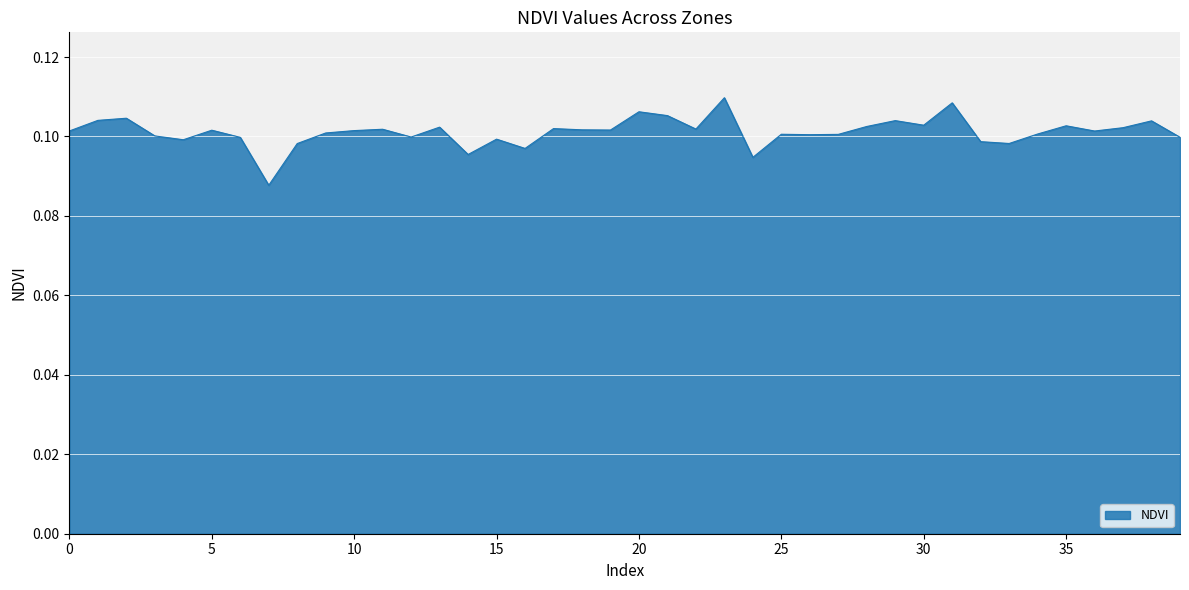

Reading right to left, transcribe all the data shown in this chart.

39=0.1	38=0.1	37=0.1	36=0.1	35=0.1	34=0.1	33=0.1	32=0.1	31=0.1	30=0.1	29=0.1	28=0.1	27=0.1	26=0.1	25=0.1	24=0.1	23=0.1	22=0.1	21=0.1	20=0.1	19=0.1	18=0.1	17=0.1	16=0.1	15=0.1	14=0.1	13=0.1	12=0.1	11=0.1	10=0.1	9=0.1	8=0.1	7=0.1	6=0.1	5=0.1	4=0.1	3=0.1	2=0.1	1=0.1	0=0.1